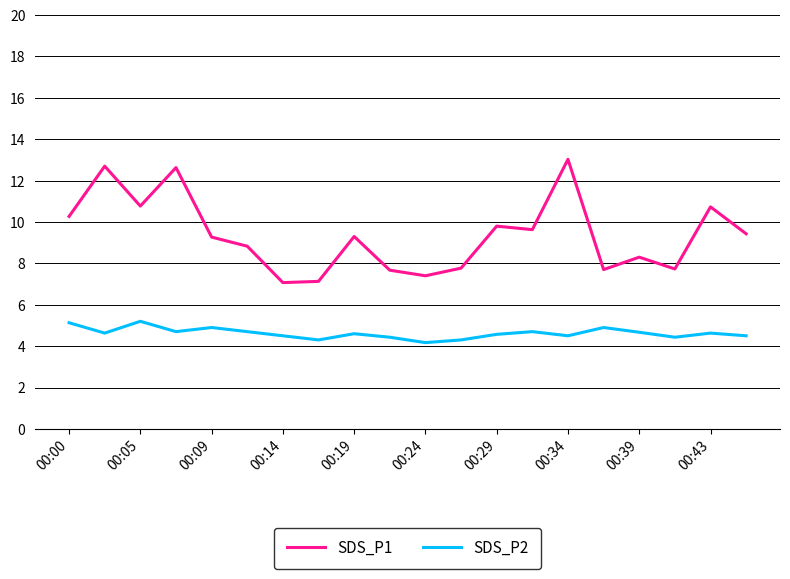

Does the chart display data point markers on the line(s)?

No